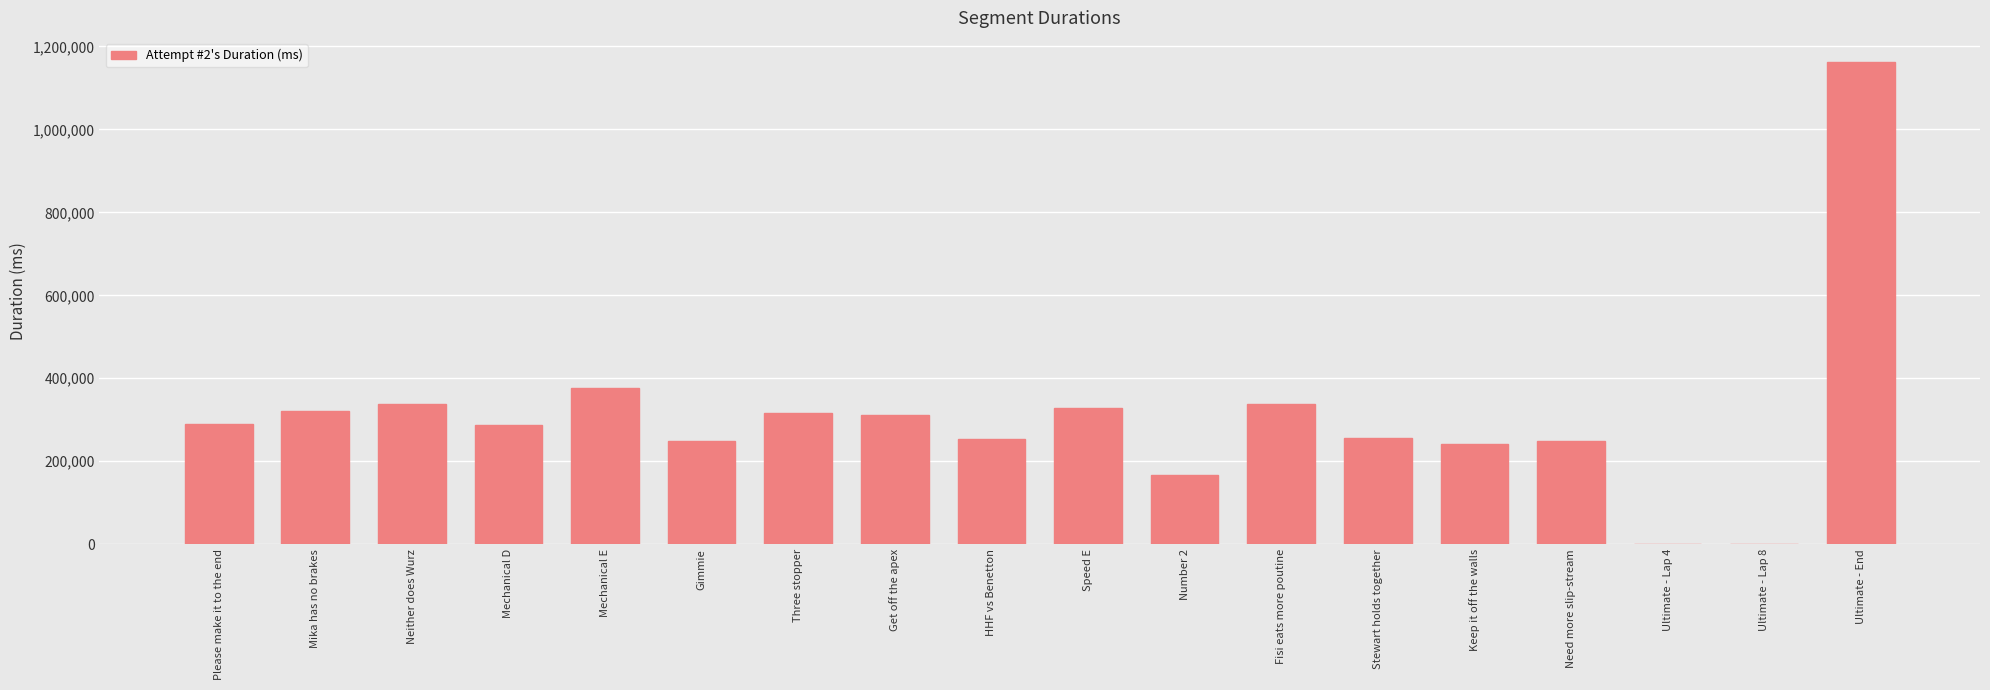

Between Ultimate - End and Please make it to the end, which is larger?

Ultimate - End